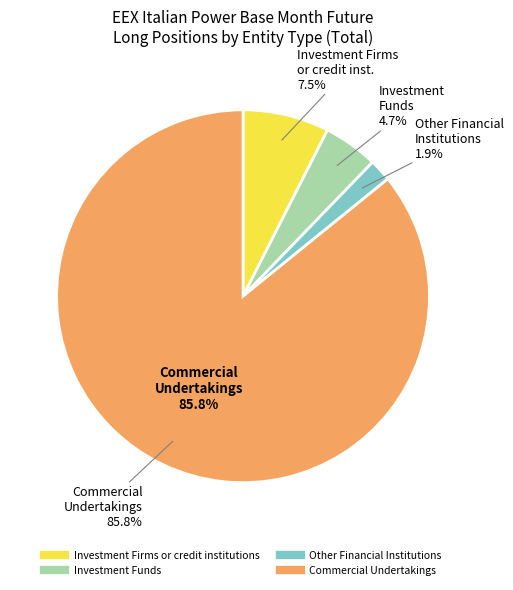

True or false: Investment Firms or credit institutions accounts for 7% of the total.

True